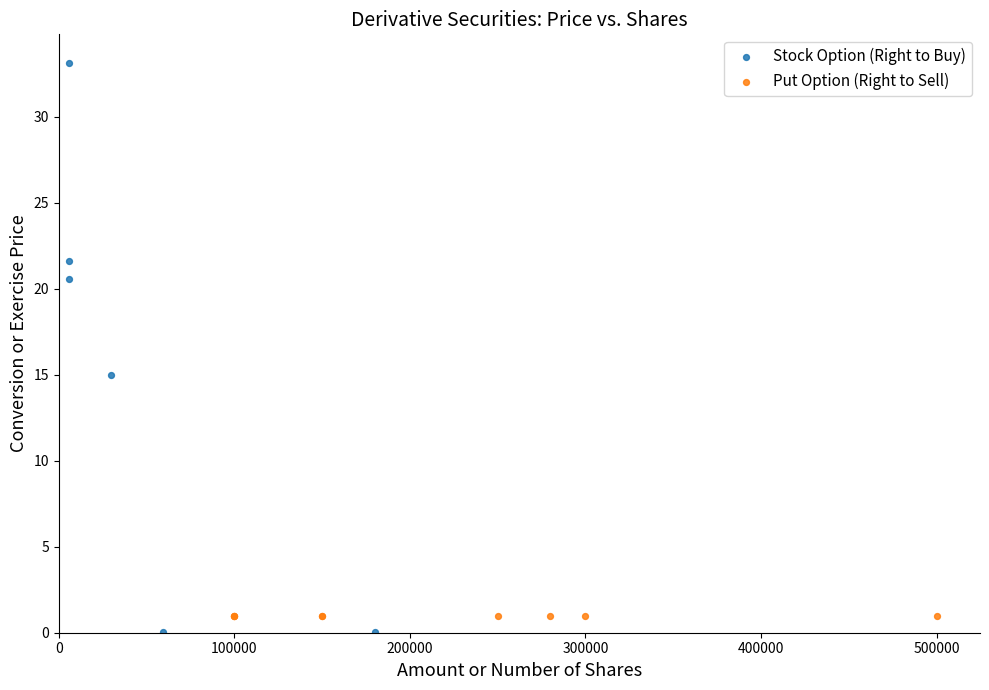

Which series reaches the maximum Y coordinate?

Stock Option (Right to Buy)